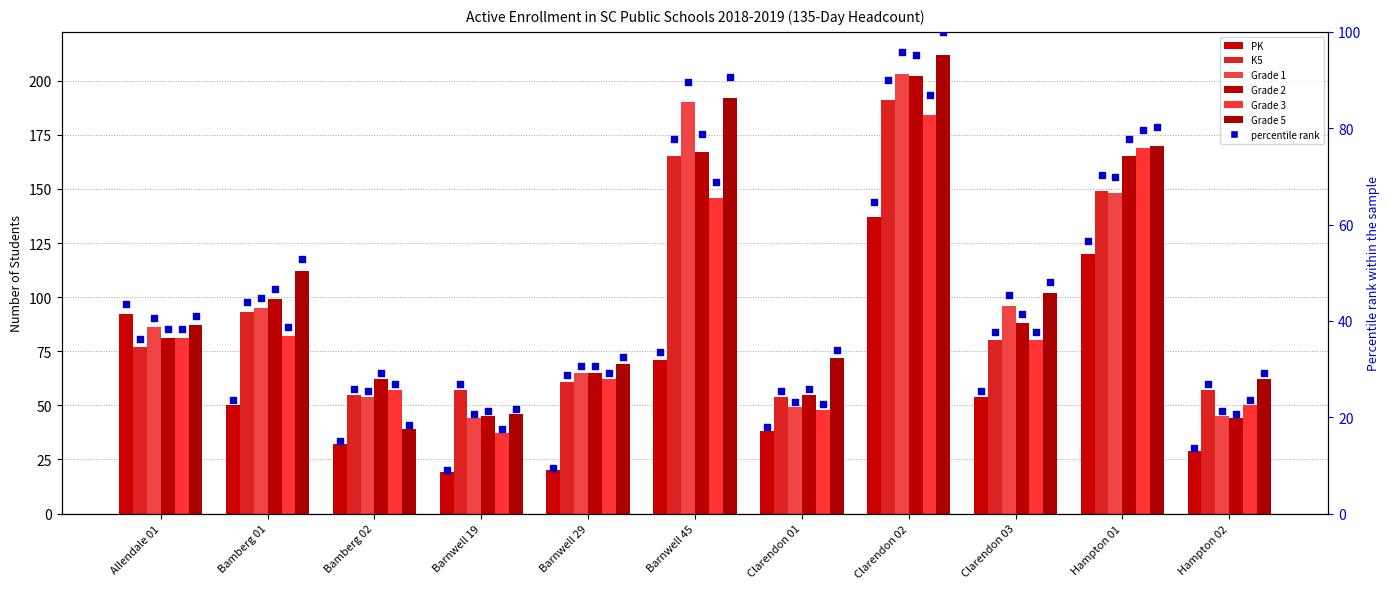

Which series contains the highest Y value?

Grade 5